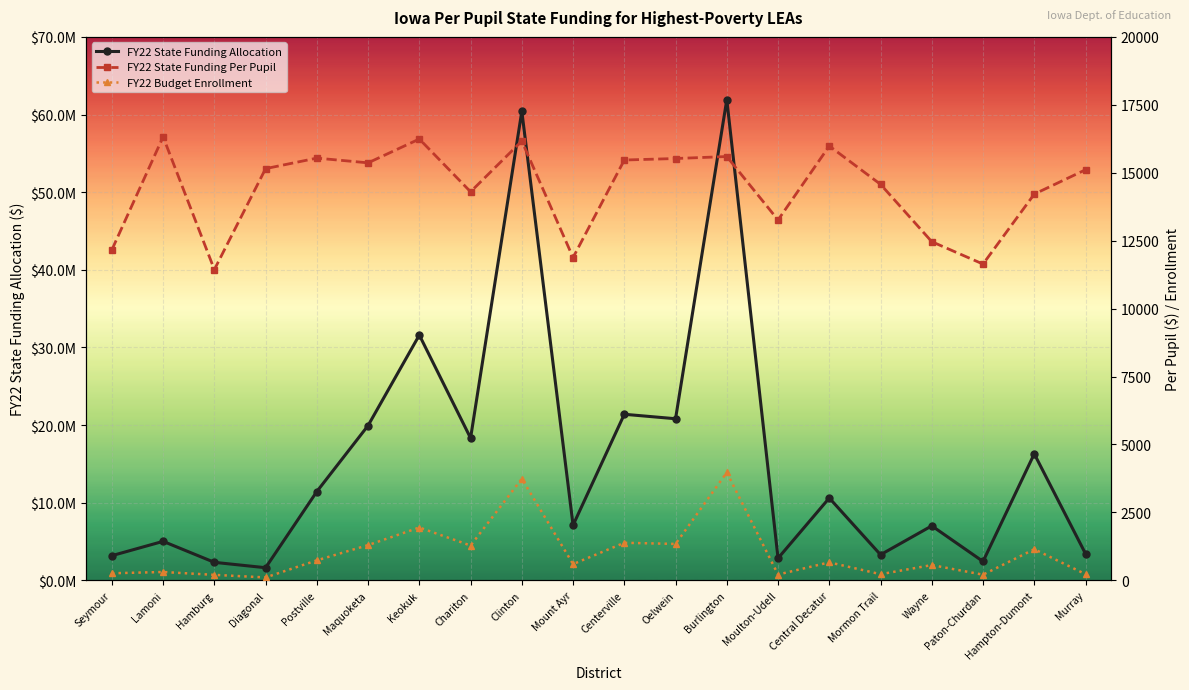

True or false: FY22 State Funding Per Pupil and FY22 Budget Enrollment cross at least once.

False